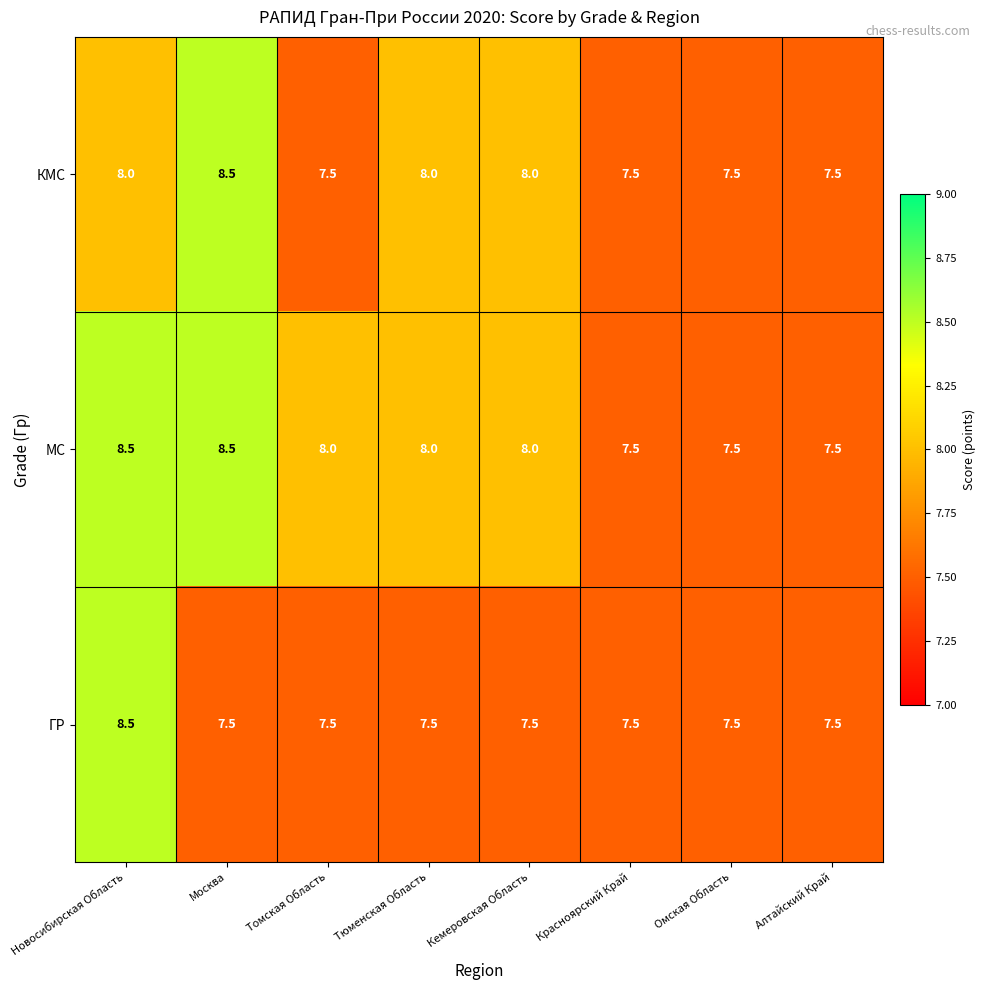

Which category has the highest value in the КМС series?

Москва